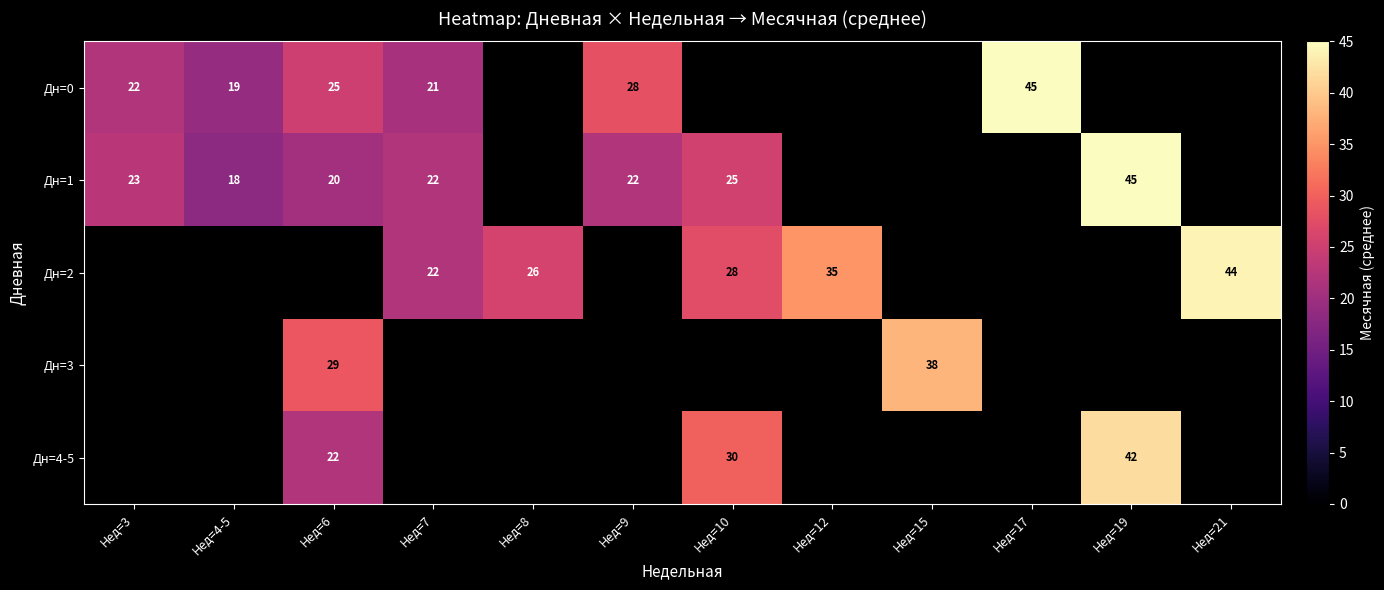

True or false: Дн=4-5 has a value of 42 at Нед=19.

True